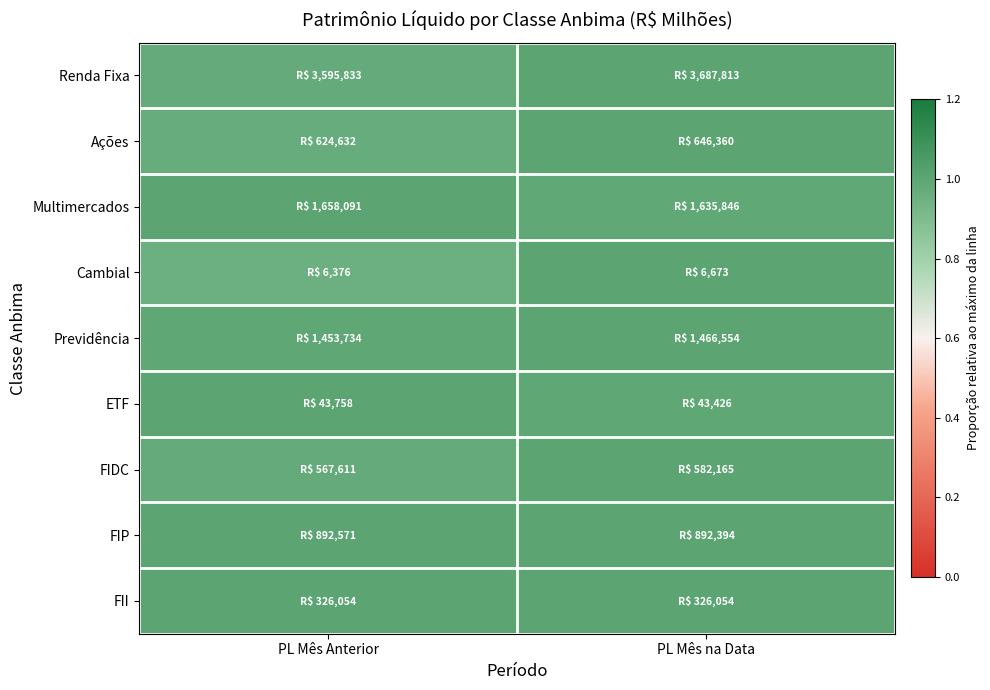

Between PL Mês Anterior and PL Mês na Data, which is larger?

PL Mês na Data